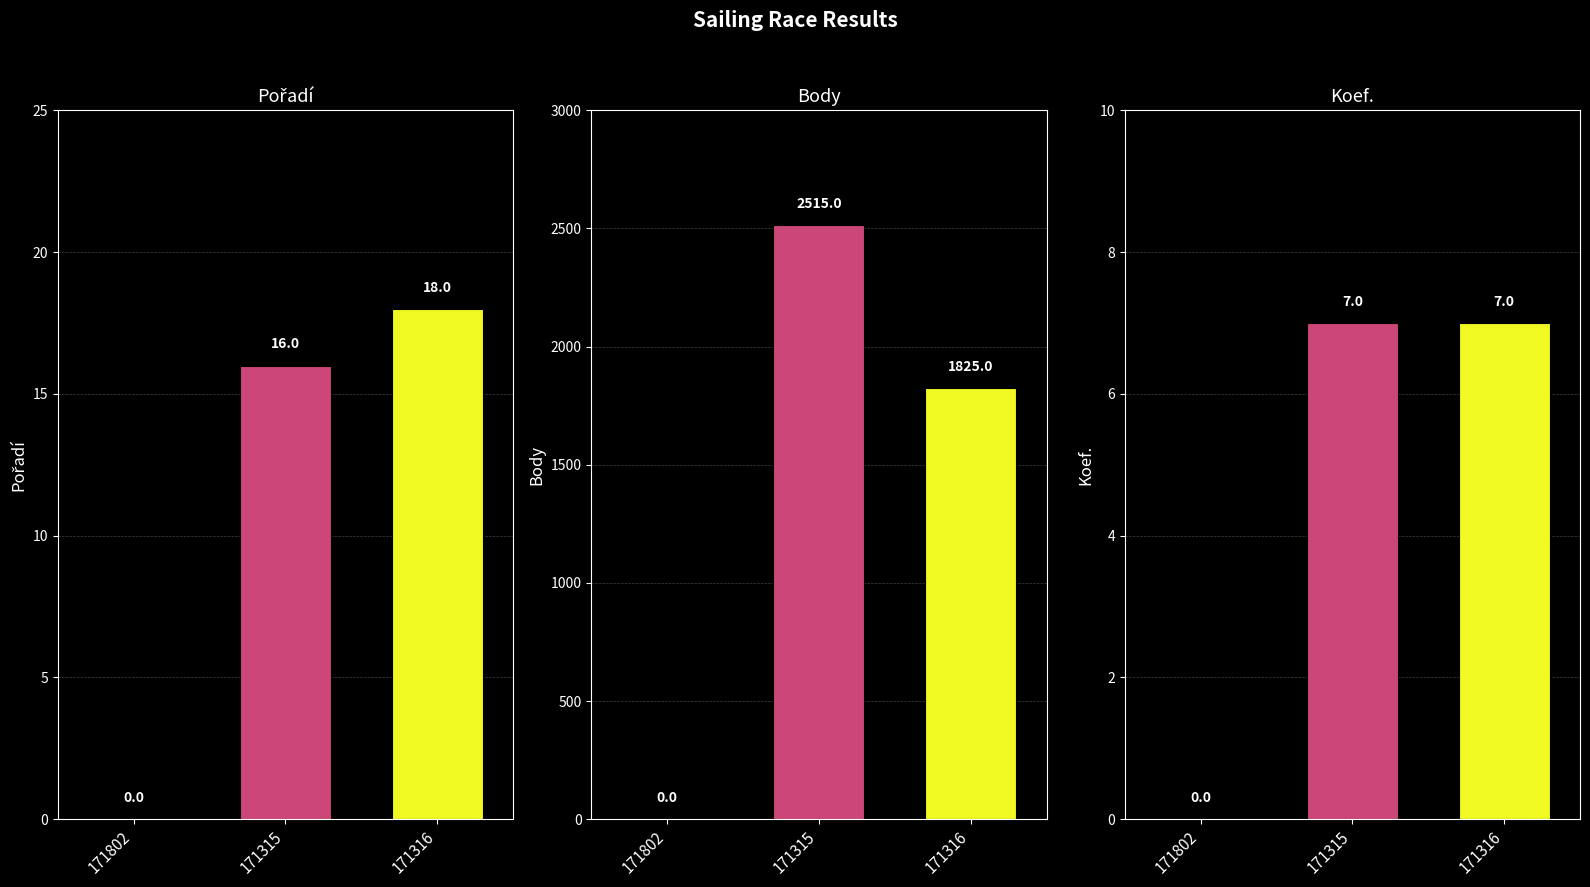

What is the label of the 1st bar from the right?

171316